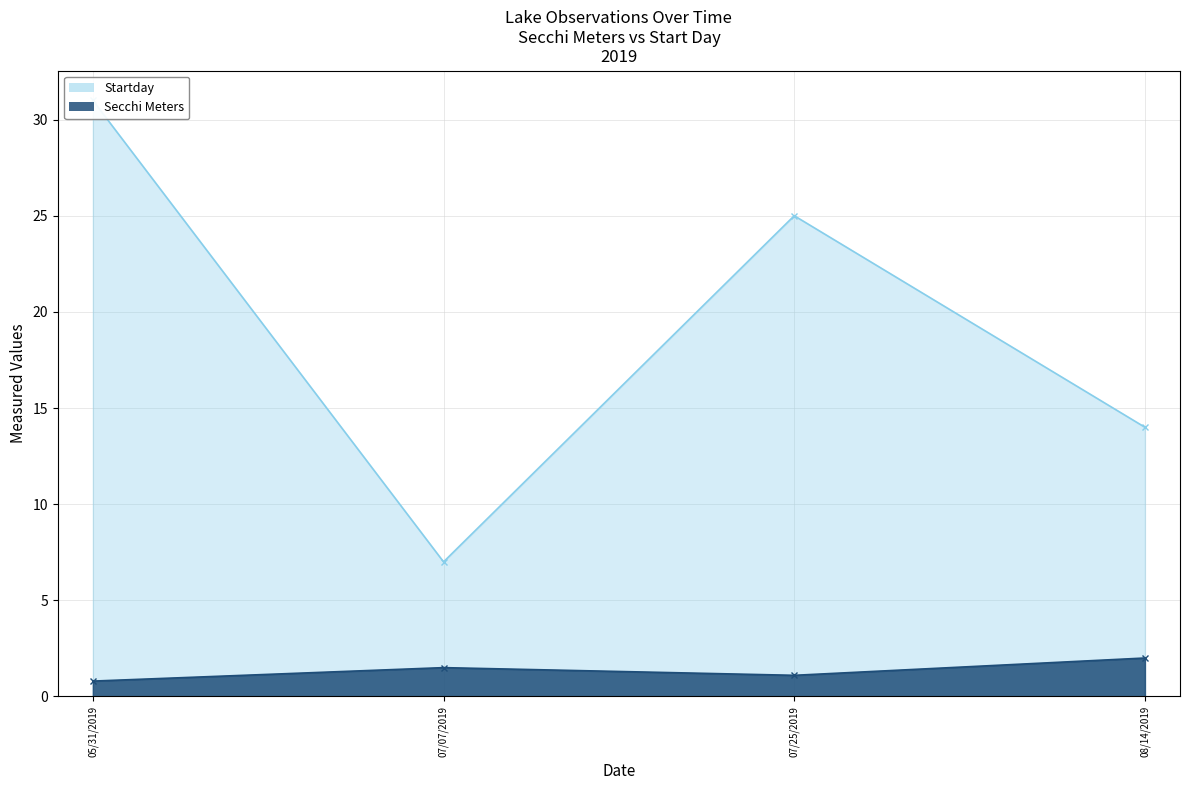

True or false: Secchi Meters and Startday intersect in this chart.

False